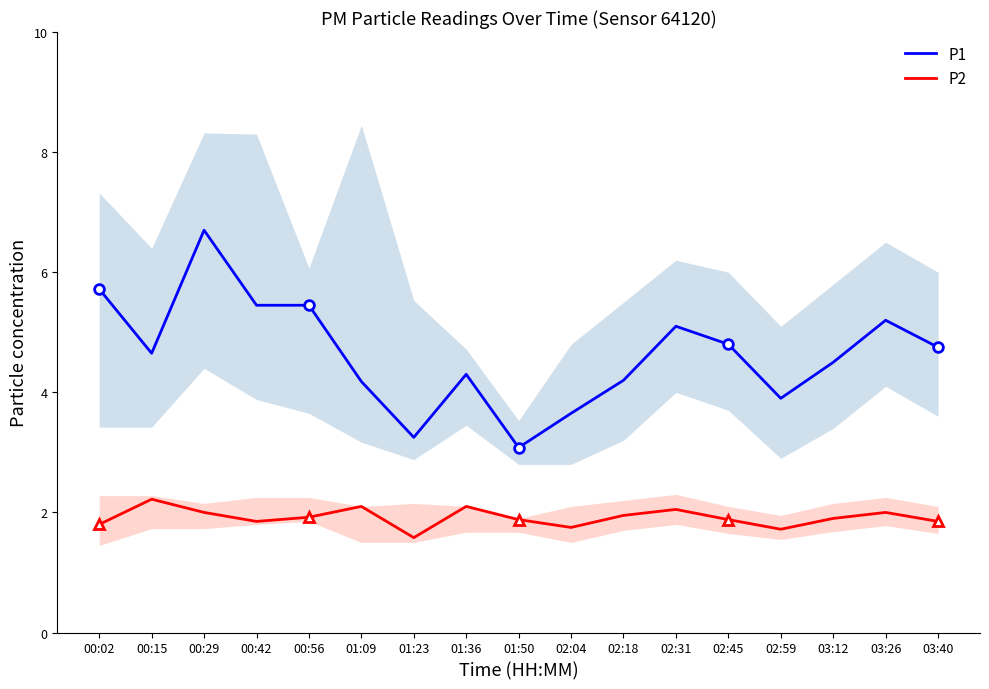

True or false: P2 and P1 intersect in this chart.

False